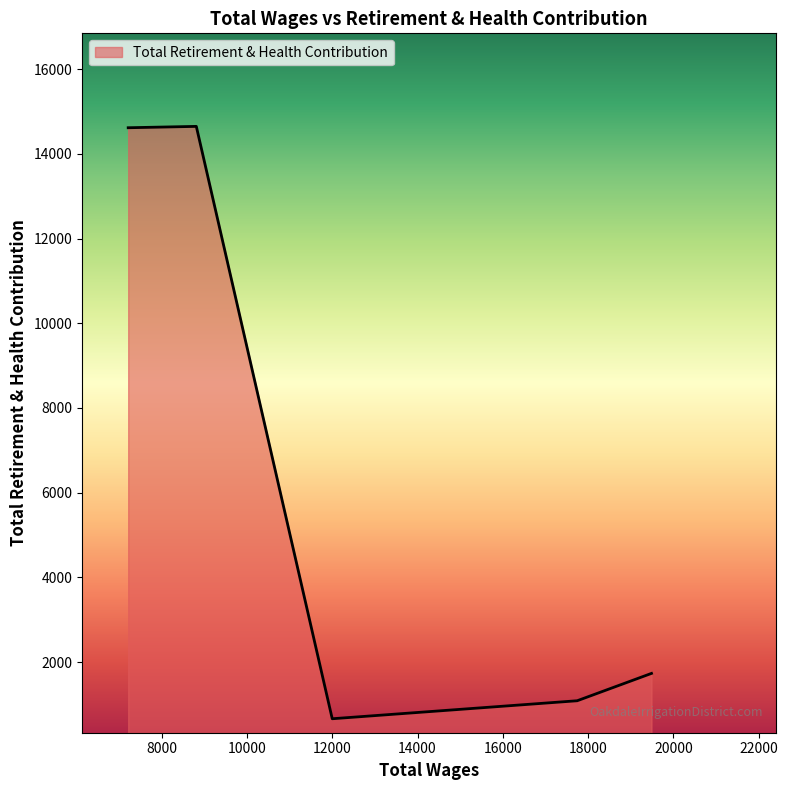

What is the maximum value shown in the chart?

14649